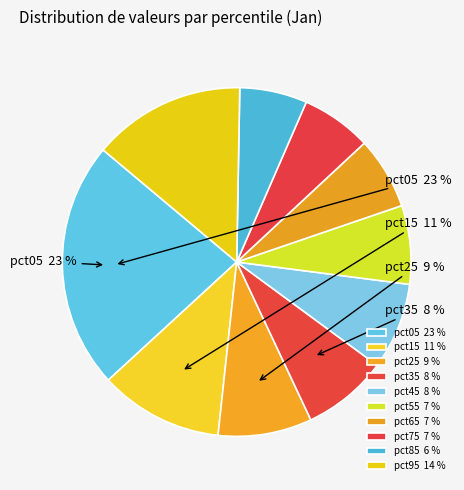

The pct55 slice represents 7% of the pie. True or false?

True